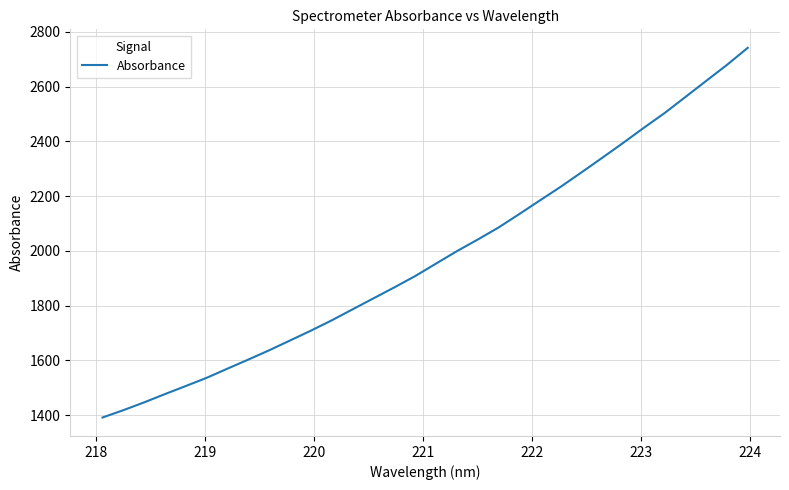

What is the greatest value displayed?

2741.5